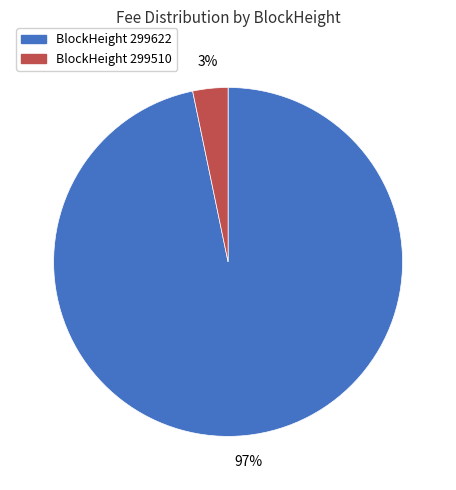

To the nearest percent, what is the average slice percentage?

50%